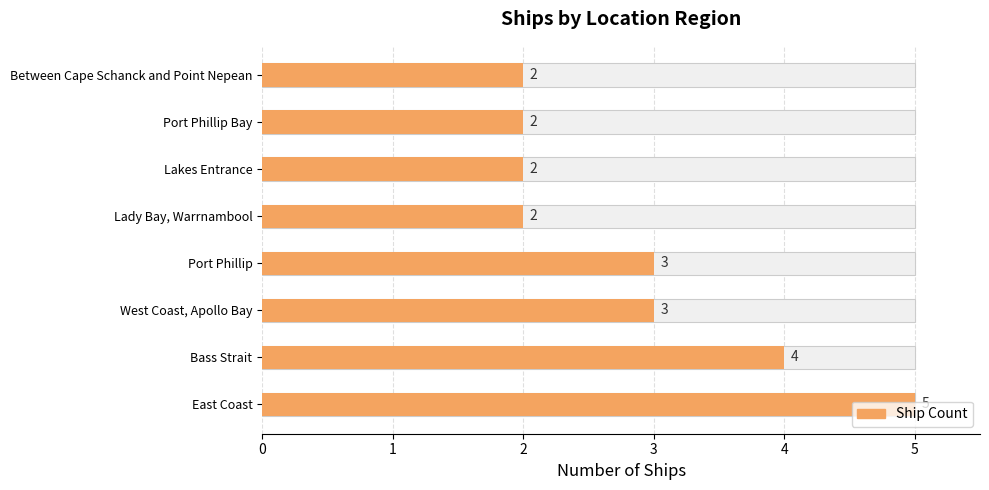

Reading right to left, what are all the values shown in this chart?

Between Cape Schanck and Point Nepean=2	Port Phillip Bay=2	Lakes Entrance=2	Lady Bay, Warrnambool=2	Port Phillip=3	West Coast, Apollo Bay=3	Bass Strait=4	East Coast=5